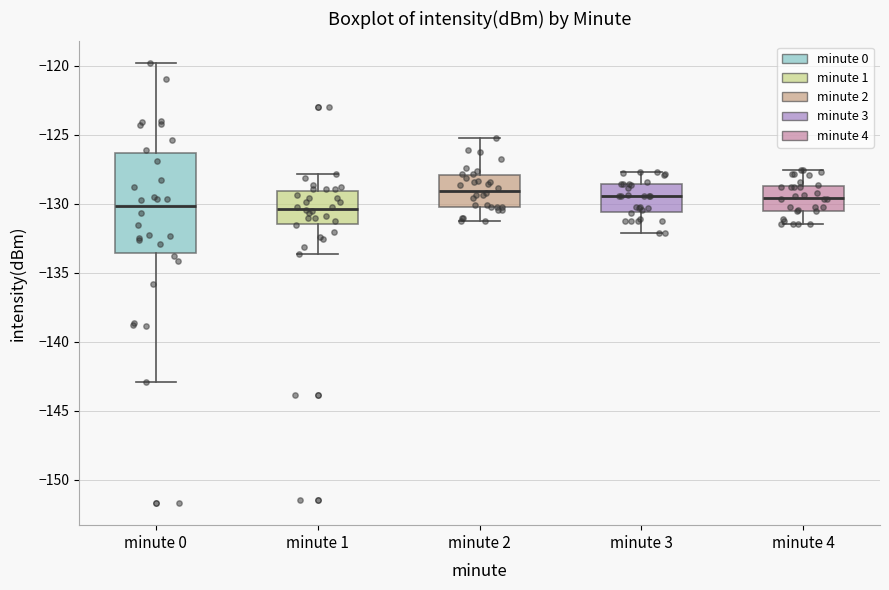

Reading left to right, read every box against the y-axis: the position of its median line, the range the box covers, and the ends of its whiskers. The values are not printed on the chart, so give them approximately, as read against the axis.

minute 0: median -130.0, box -133.5 to -126.5, whiskers -143.0 to -120.0
minute 1: median -130.5, box -131.5 to -129.0, whiskers -133.5 to -128.0
minute 2: median -129.0, box -130.0 to -128.0, whiskers -131.0 to -125.0
minute 3: median -129.5, box -130.5 to -128.5, whiskers -132.0 to -127.5
minute 4: median -129.5, box -130.5 to -128.5, whiskers -131.5 to -127.5